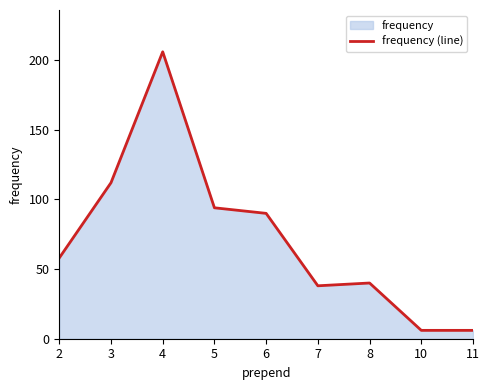

At which category does the data reach its first local valley?

7